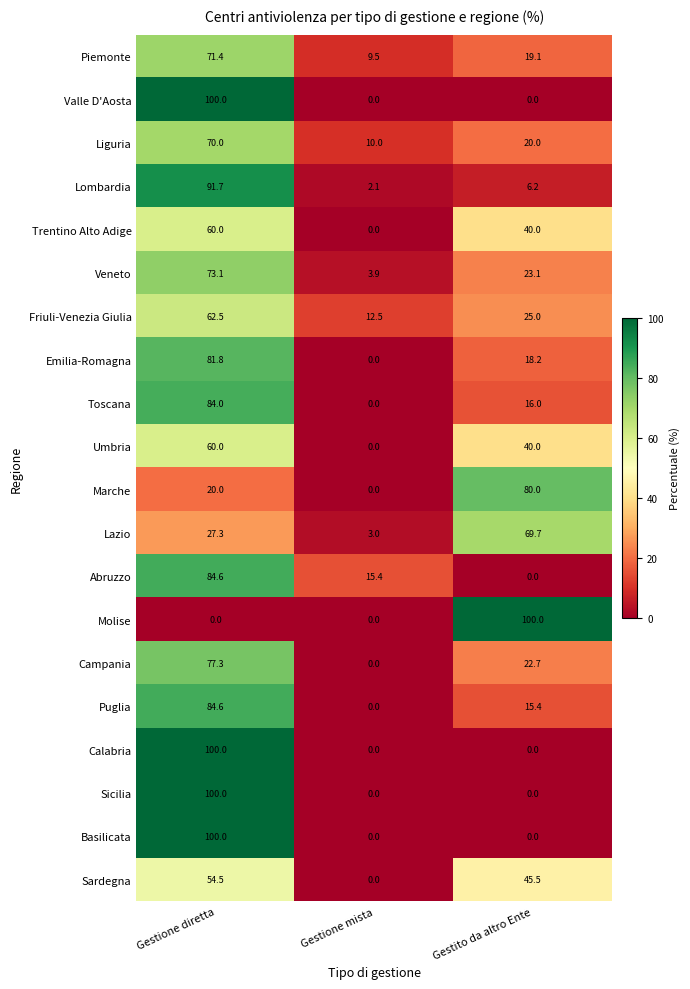

How many values in the Emilia-Romagna series are below 18?

1